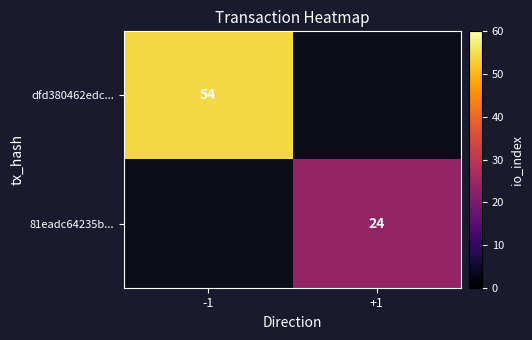

The value of dfd380462edc... at -1 is 81. True or false?

False